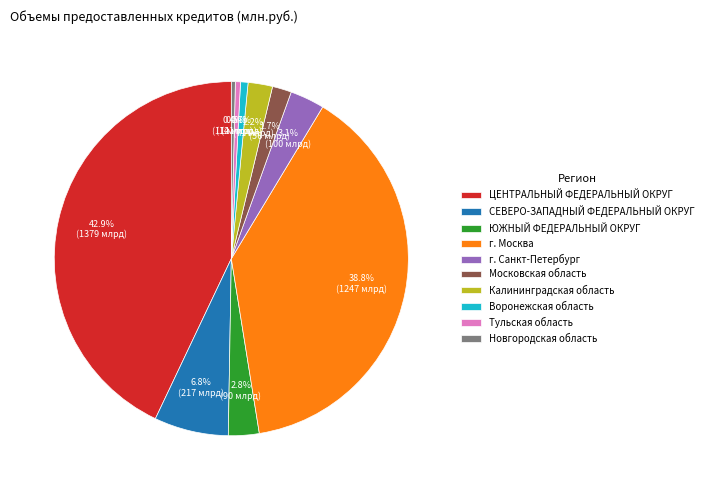

To the nearest percent, what is the difference between the largest and smallest slice percentages?

43%